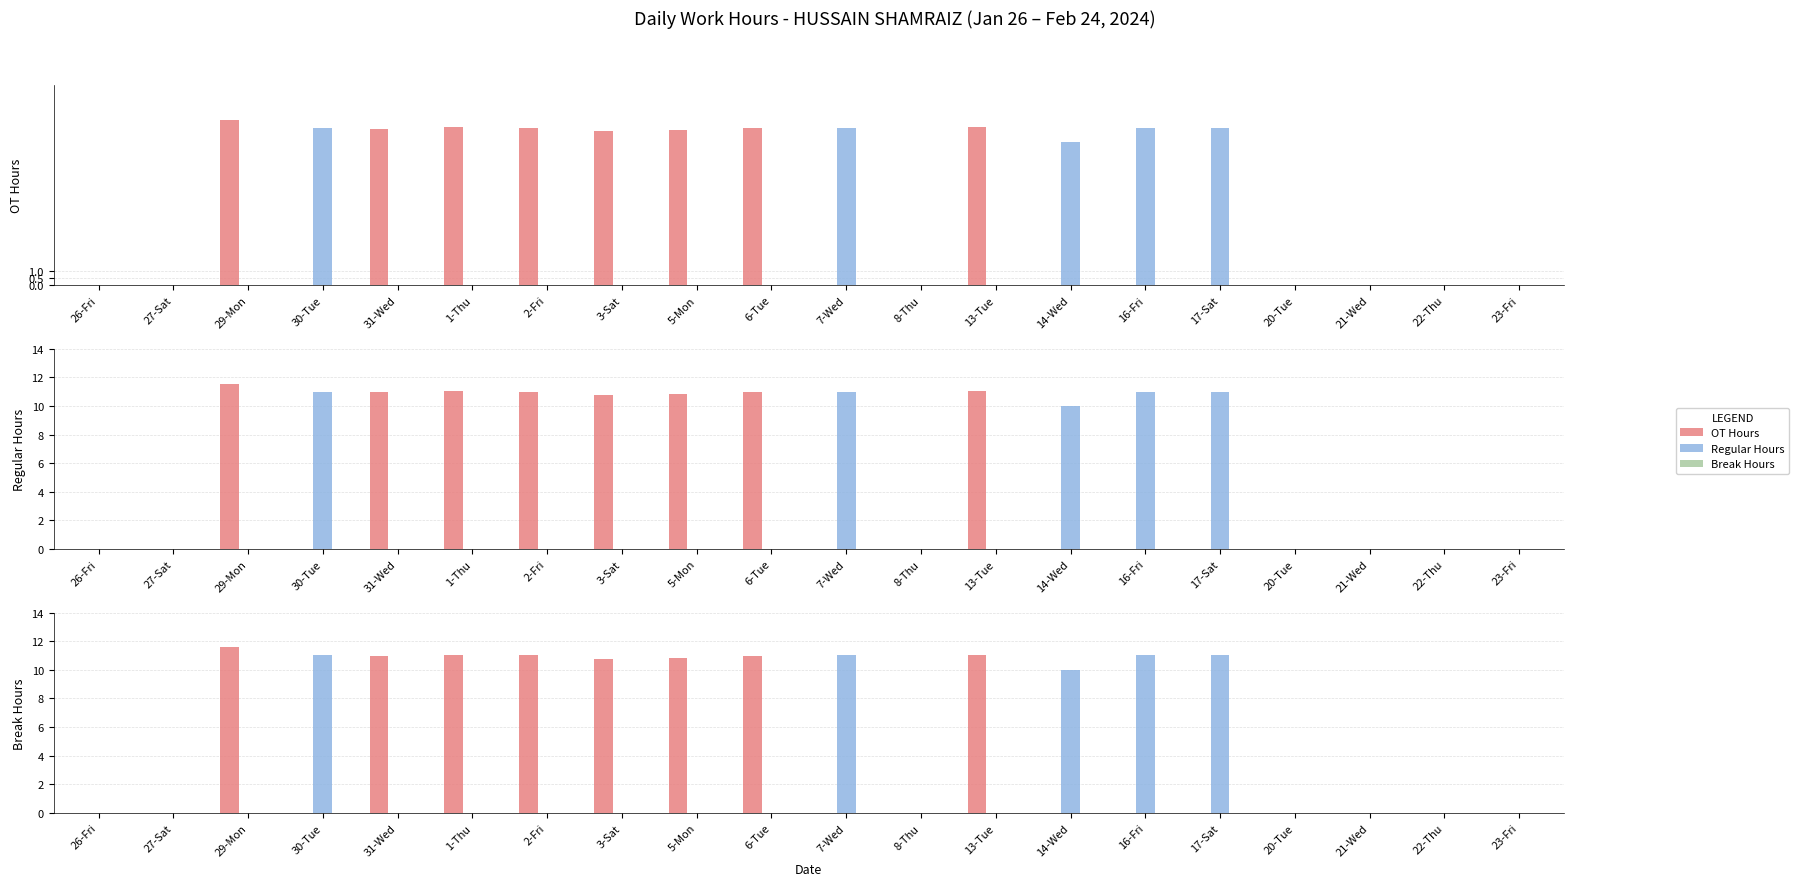

At which category is the sum across all series the highest?

29-Mon